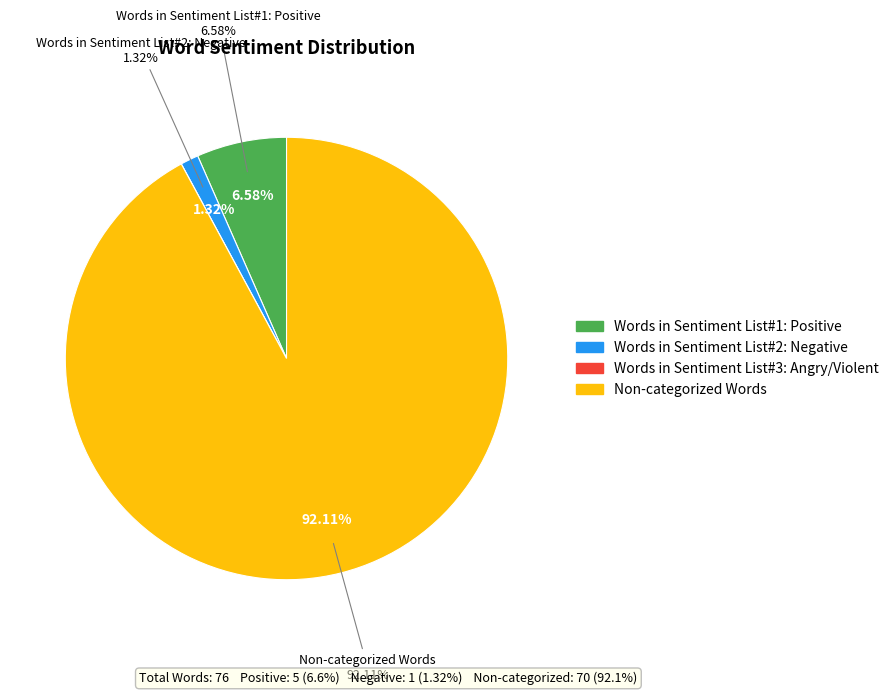

Is there a majority slice in this chart?

Yes